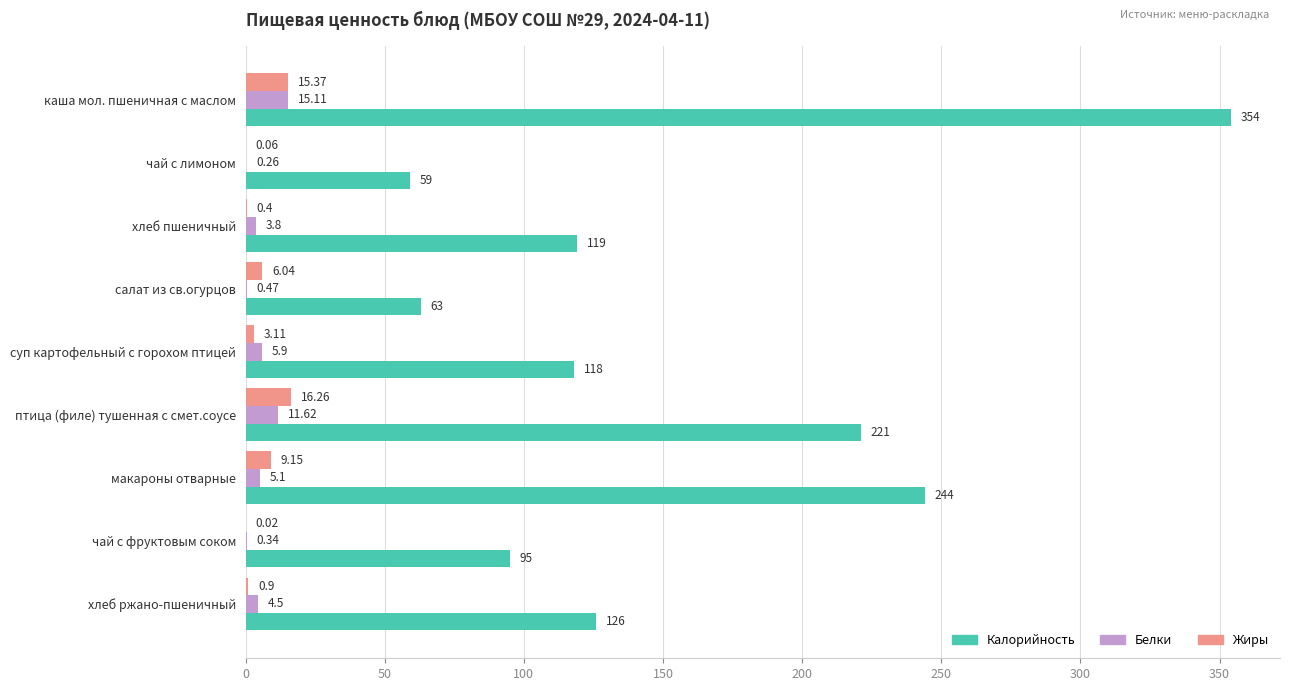

Which category has the highest value across all series?

каша мол. пшеничная с маслом